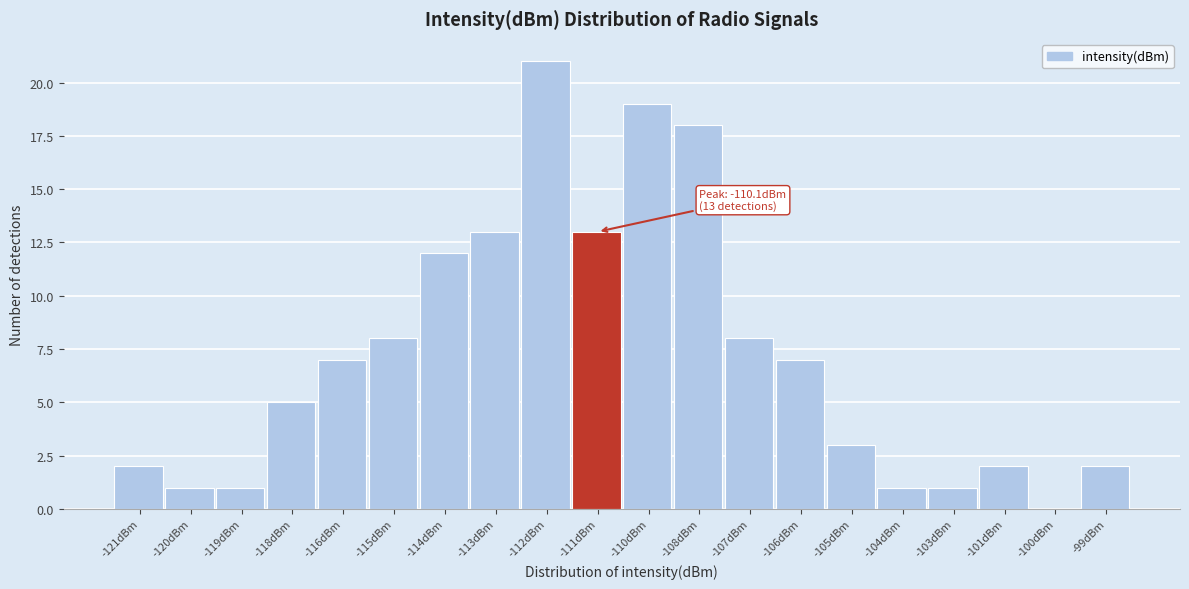

Reading right to left, what are all the values shown in this chart?

-99dBm=2	-100dBm=0	-101dBm=2	-103dBm=1	-104dBm=1	-105dBm=3	-106dBm=7	-107dBm=8	-108dBm=18	-110dBm=19	-111dBm=13	-112dBm=21	-113dBm=13	-114dBm=12	-115dBm=8	-116dBm=7	-118dBm=5	-119dBm=1	-120dBm=1	-121dBm=2